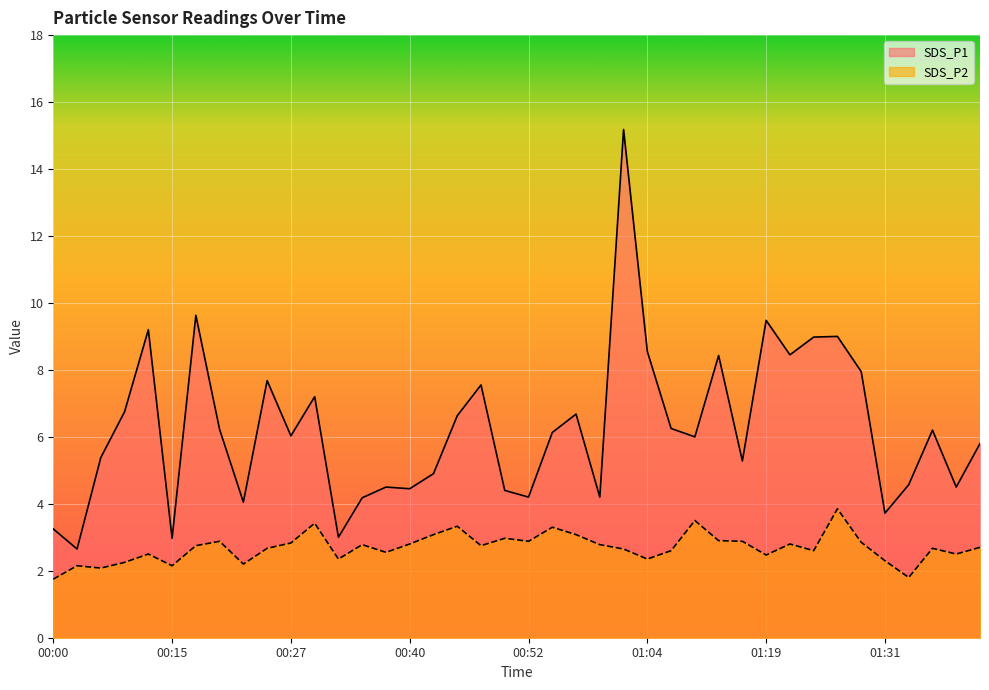

What is the difference between the maximum and minimum values in the SDS_P1 series?

12.5